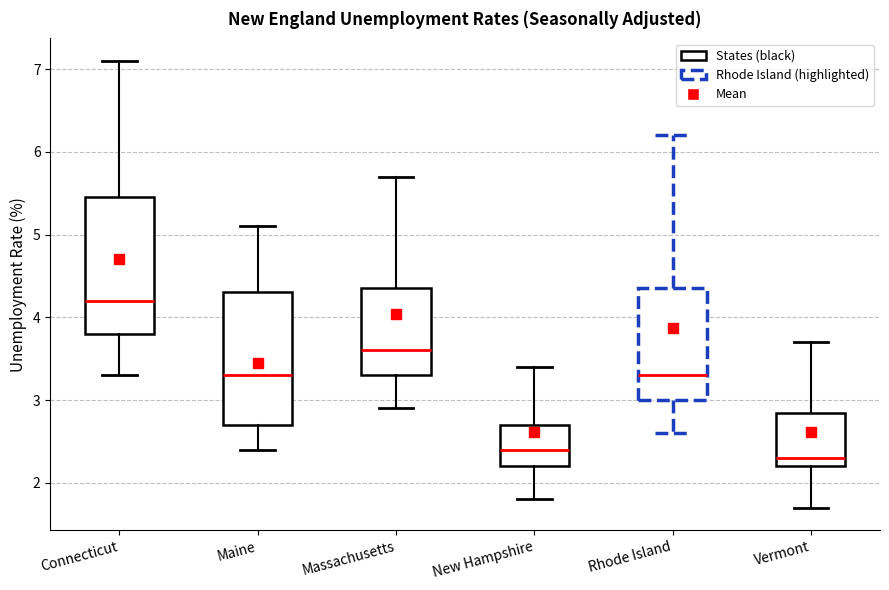

Reading left to right, read every box against the y-axis: the position of its median line, the range the box covers, and the ends of its whiskers. The values are not printed on the chart, so give them approximately, as read against the axis.

Connecticut: median 4.2, box 3.8 to 5.5, whiskers 3.3 to 7.1
Maine: median 3.3, box 2.7 to 4.3, whiskers 2.4 to 5.1
Massachusetts: median 3.6, box 3.3 to 4.4, whiskers 2.9 to 5.7
New Hampshire: median 2.4, box 2.2 to 2.7, whiskers 1.8 to 3.4
Rhode Island: median 3.3, box 3.0 to 4.4, whiskers 2.6 to 6.2
Vermont: median 2.3, box 2.2 to 2.9, whiskers 1.7 to 3.7